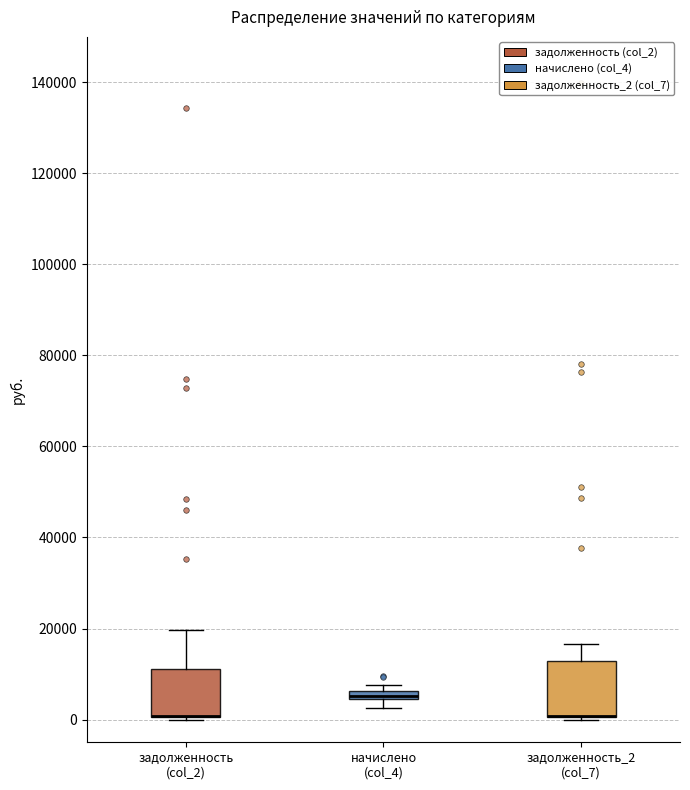

Where is the lower edge of the box for задолженность (col_2) on the y-axis? The values are not printed on the chart, so give them approximately, as read against the axis.

0